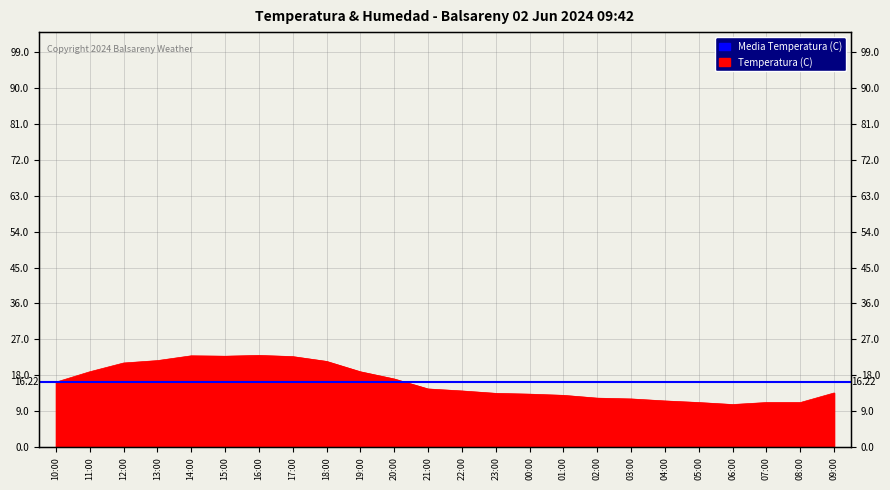

What is the maximum value shown in the chart?

23.0